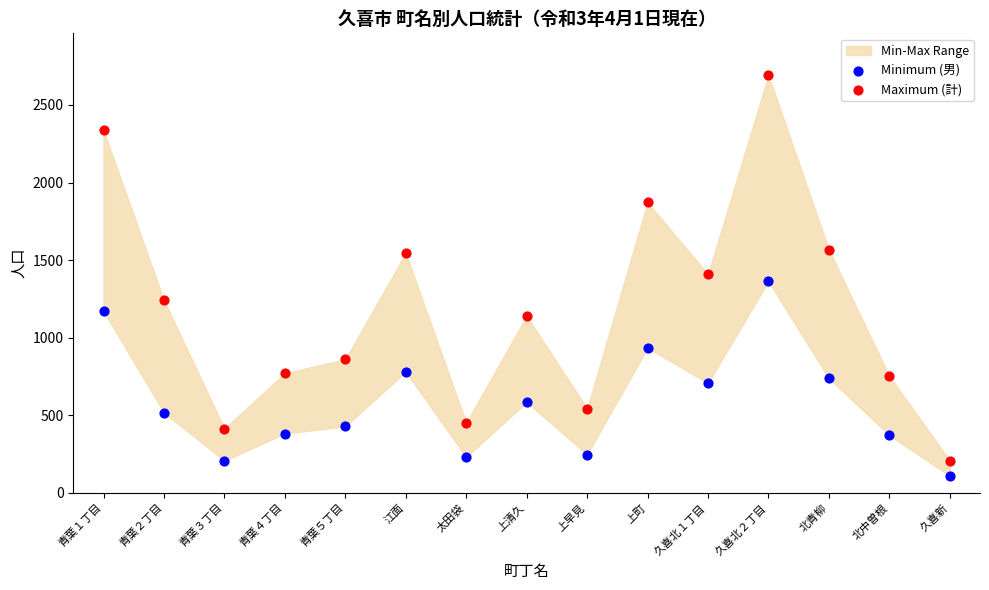

In the Maximum (計) series, what Y value is closest to 1450?

1409